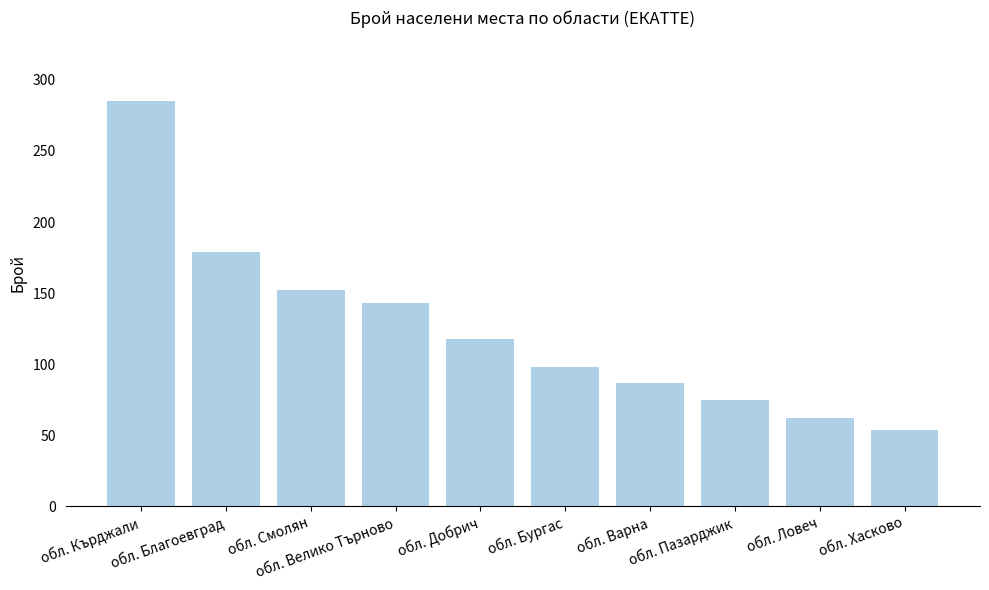

How many bars are there in total?

10